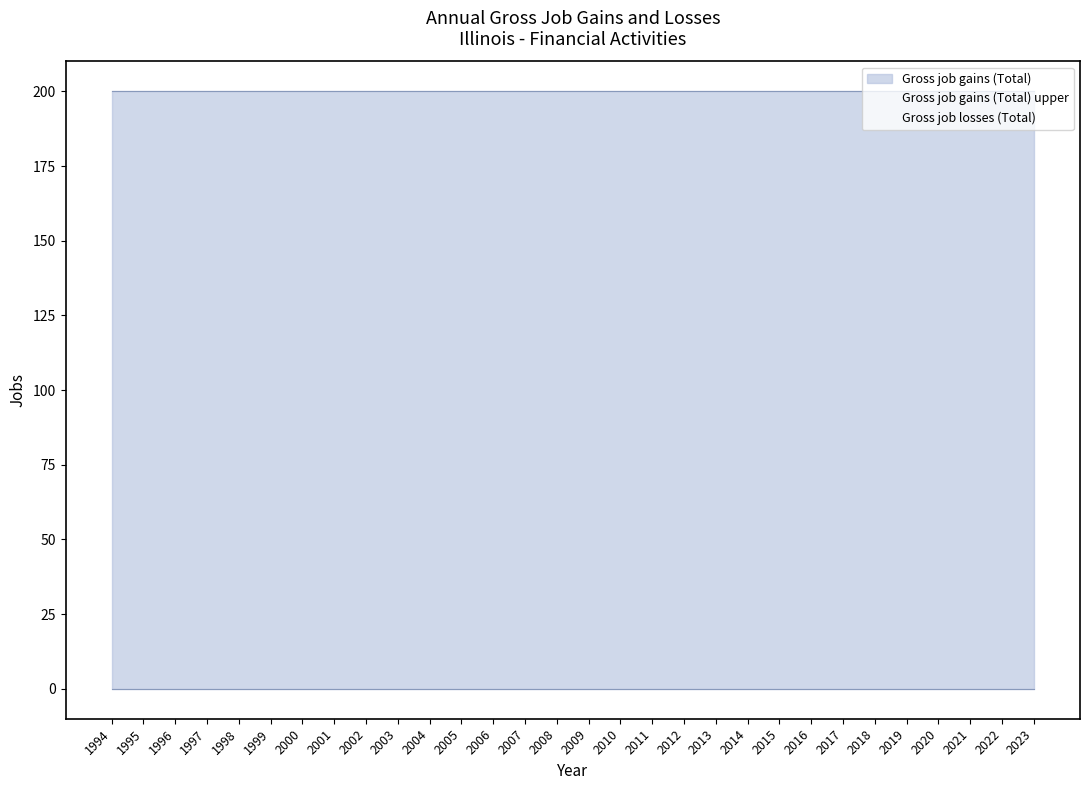

What is the greatest value displayed?

200